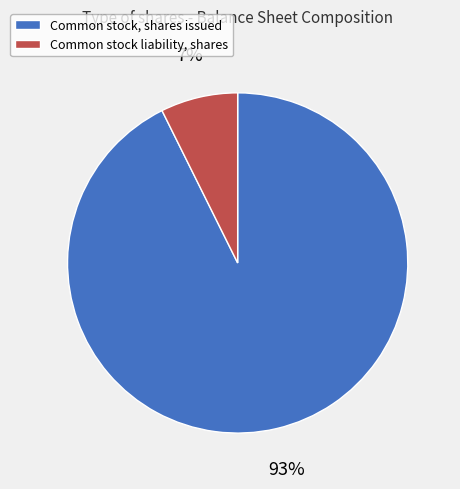

Between Common stock liability, shares and Common stock, shares issued, which is larger?

Common stock, shares issued